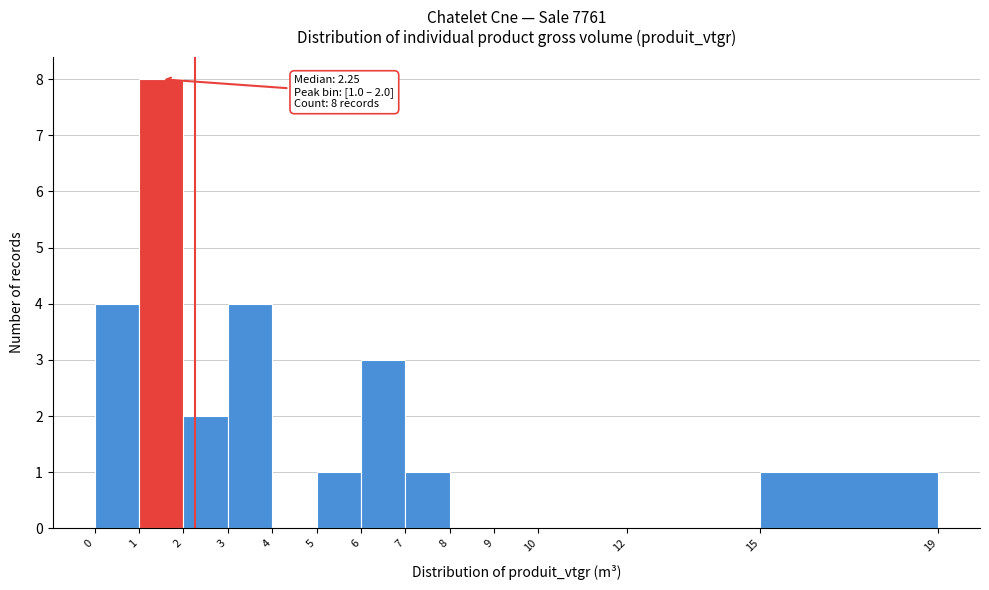

Which range on the x-axis has the tallest bar?

1 to 2